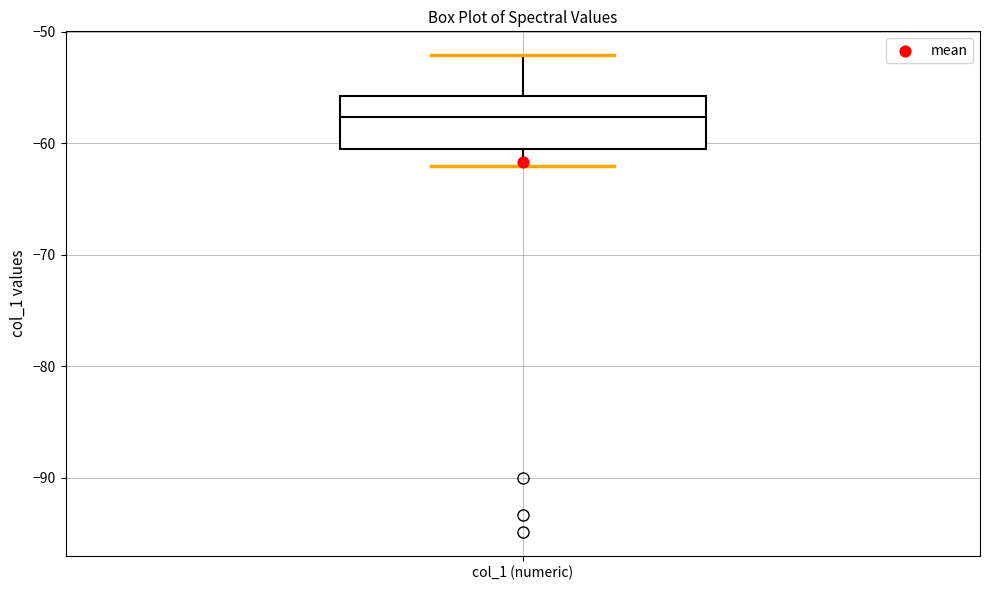

Where does the upper whisker of the box for col_1 (numeric) end on the y-axis? The values are not printed on the chart, so give them approximately, as read against the axis.

-52